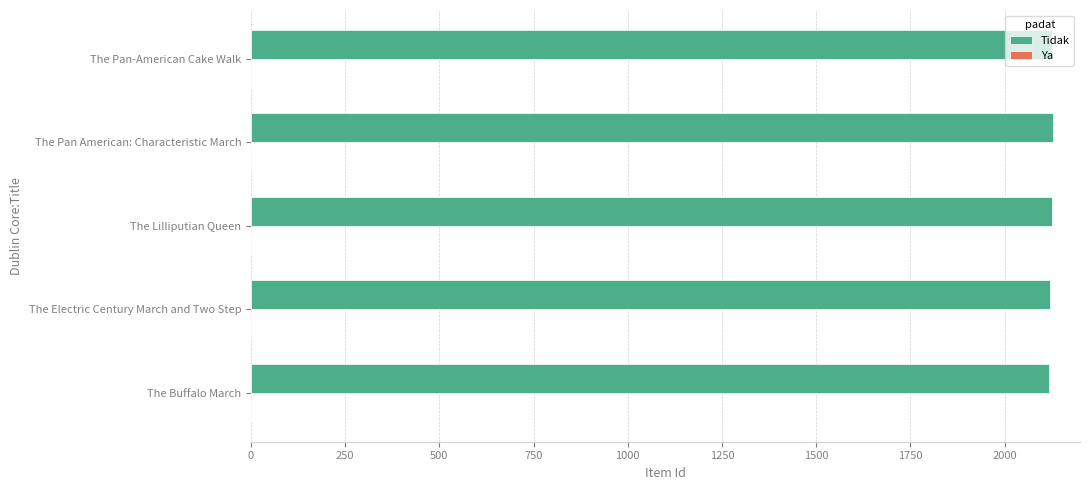

What is the greatest value displayed?

2128